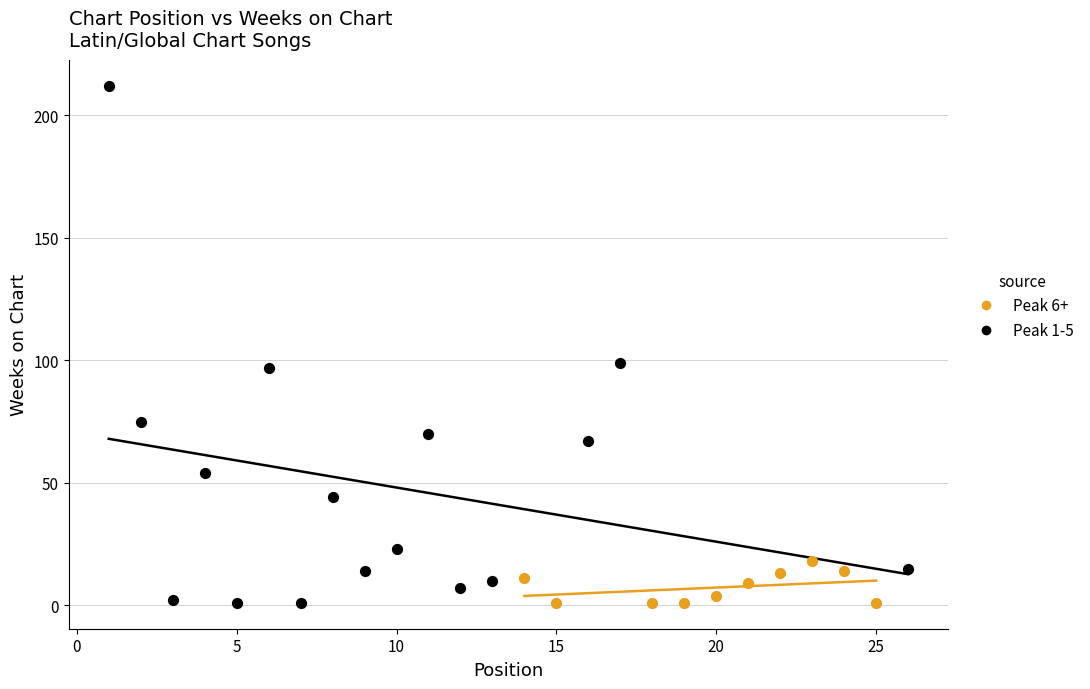

Which series has the widest spread of Y values?

Peak 1-5